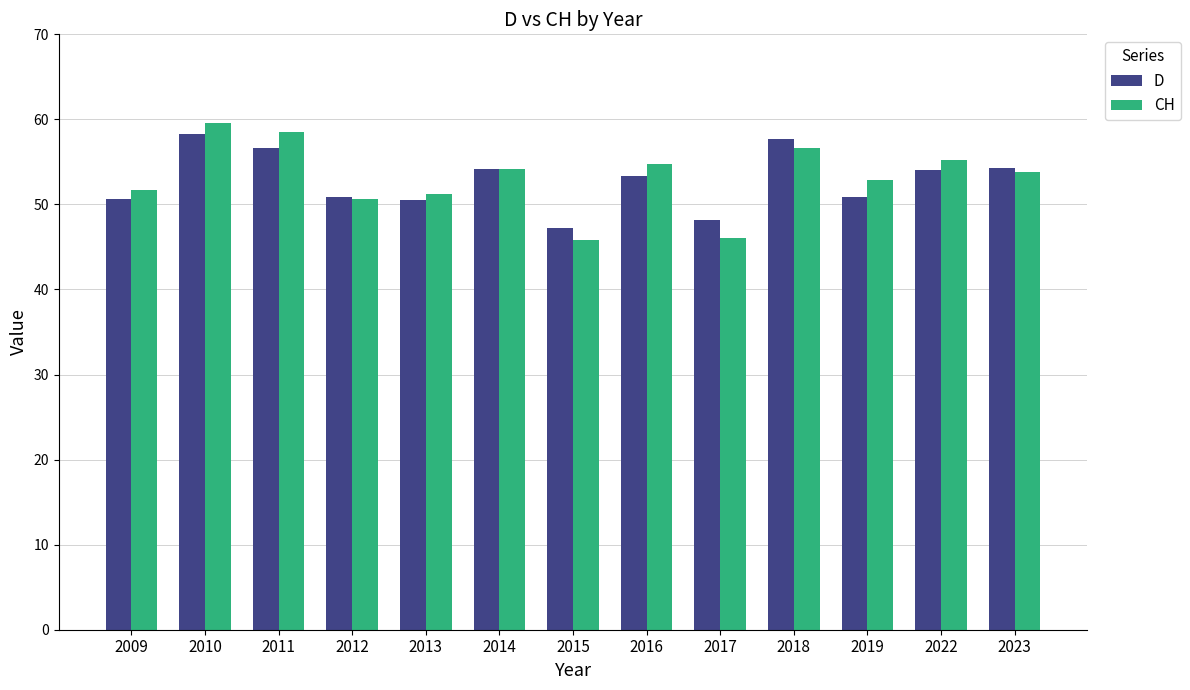

What is the sum of all CH values?

691.0